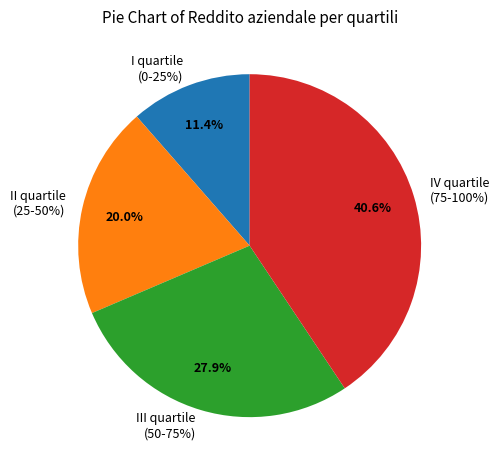

Combined, what portion of the pie is III quartile (50-75%) and II quartile (25-50%)?

47.8%